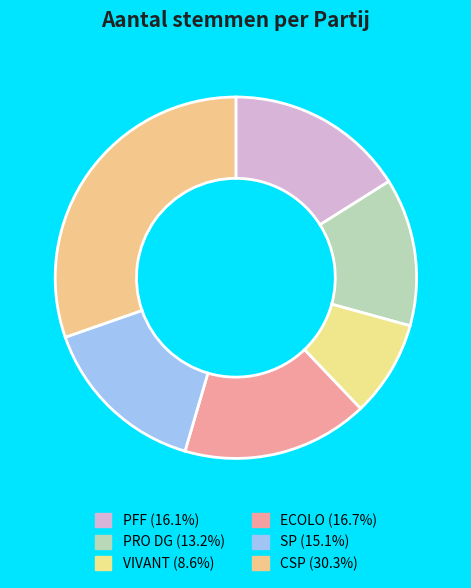

Count the number of slices in the pie.

6